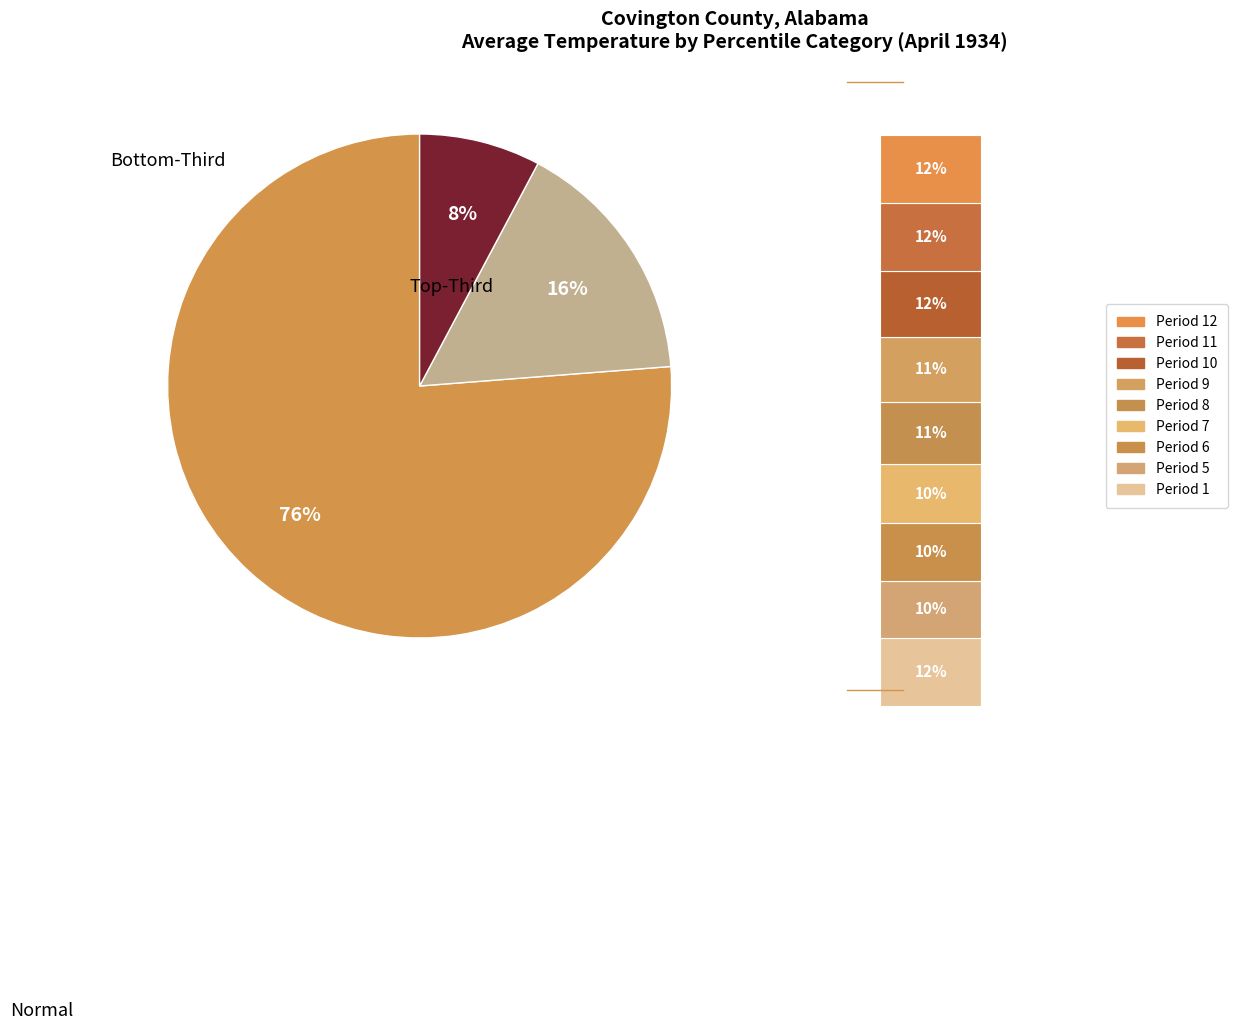

How much of the chart is everything except 12?

90.8%